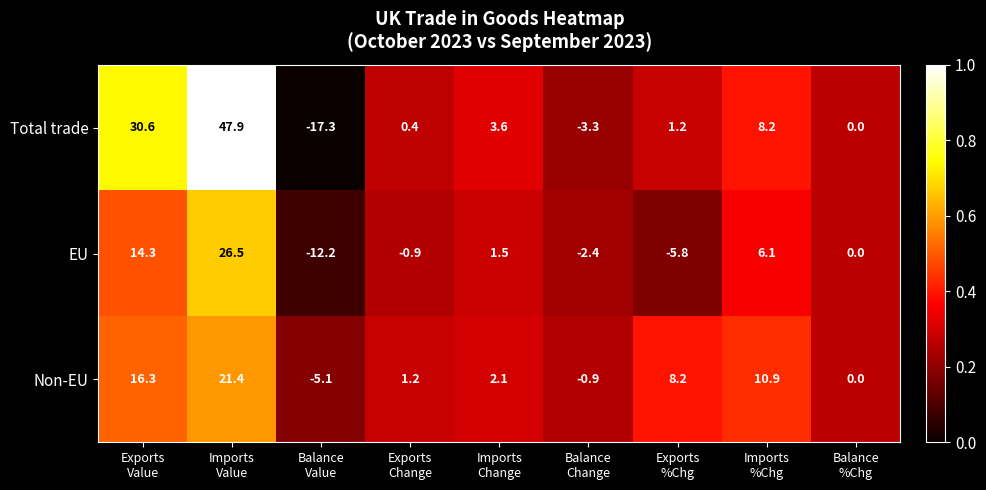

List the series in order of their peak value, highest first.

Total trade, EU, Non-EU